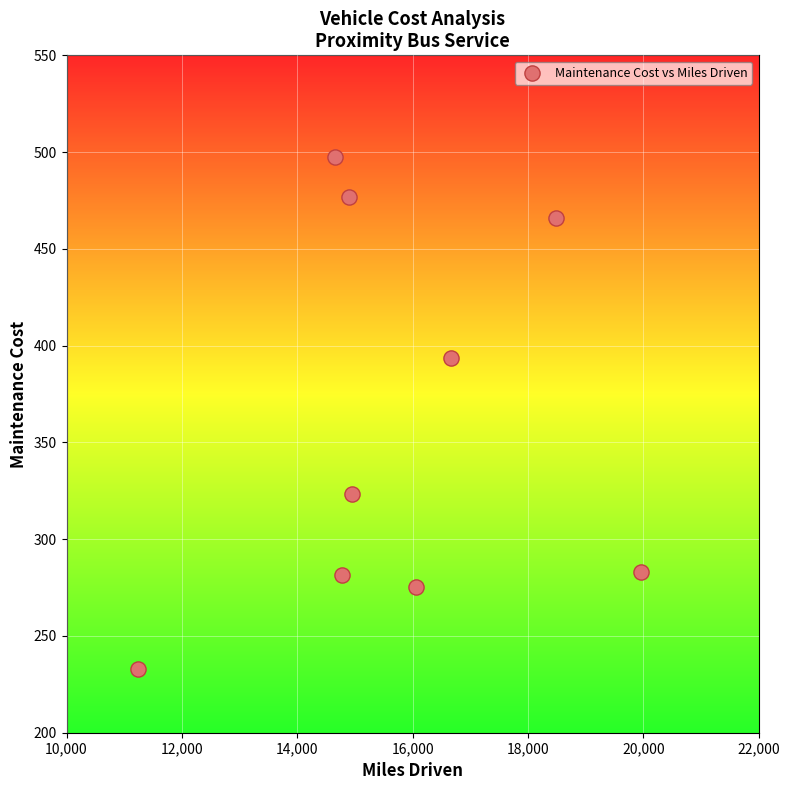

What Y value in the scatter plot is closest to 365?

393.8